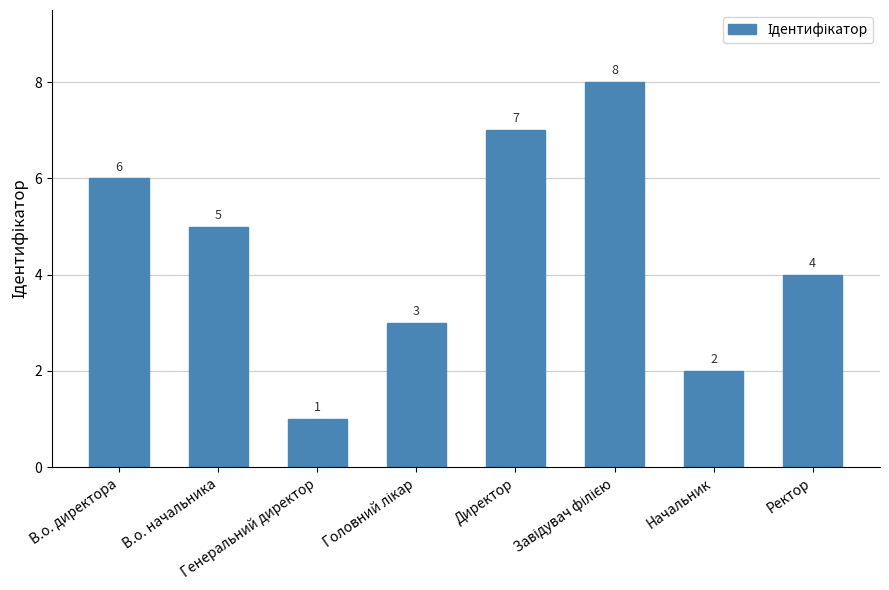

What is the value of the 5th bar from the left?

7